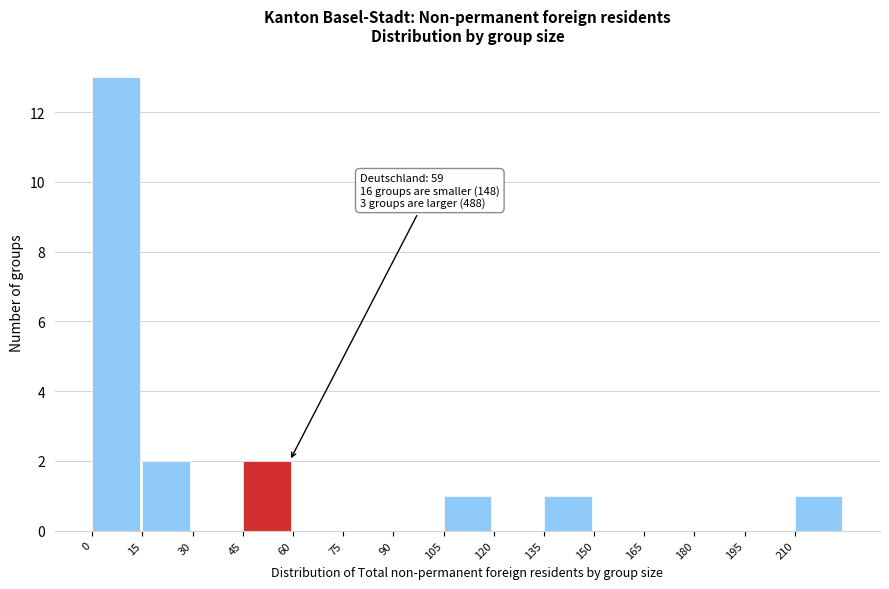

Over which range of the x-axis is the bar tallest?

0 to 15